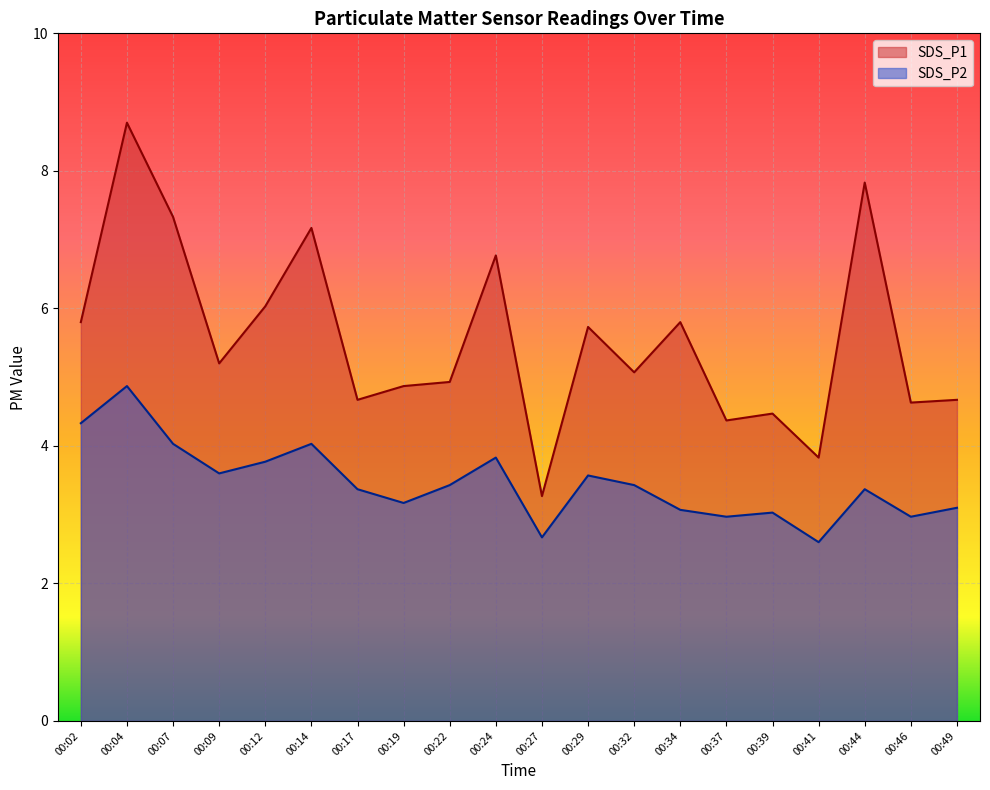

How many interior local peaks does the SDS_P2 series have?

6